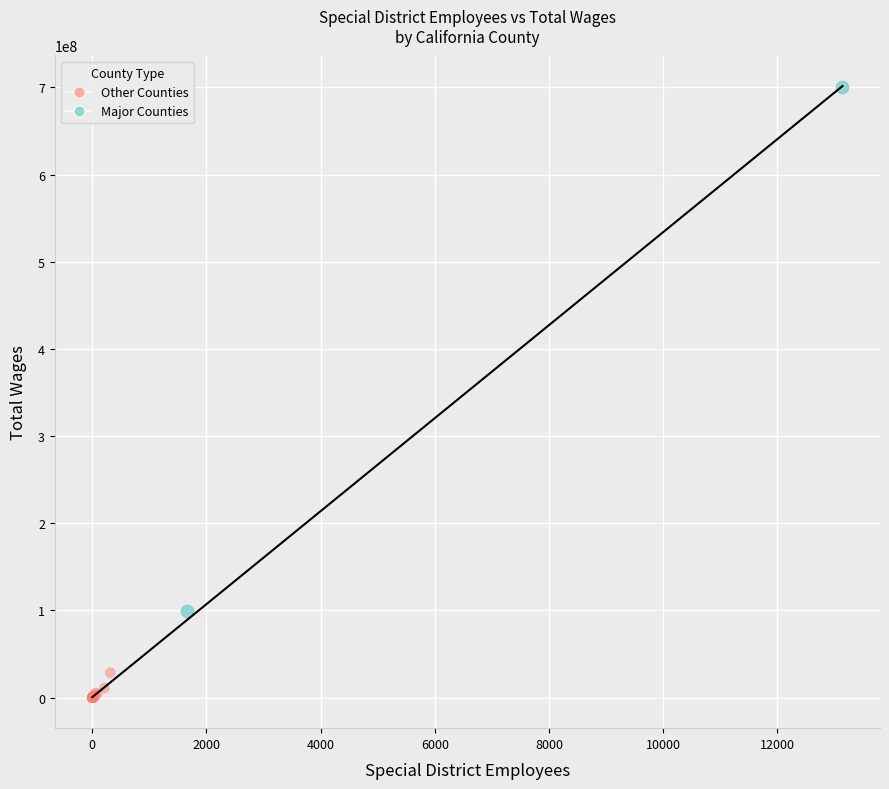

Which series contains the highest Y value?

Major Counties